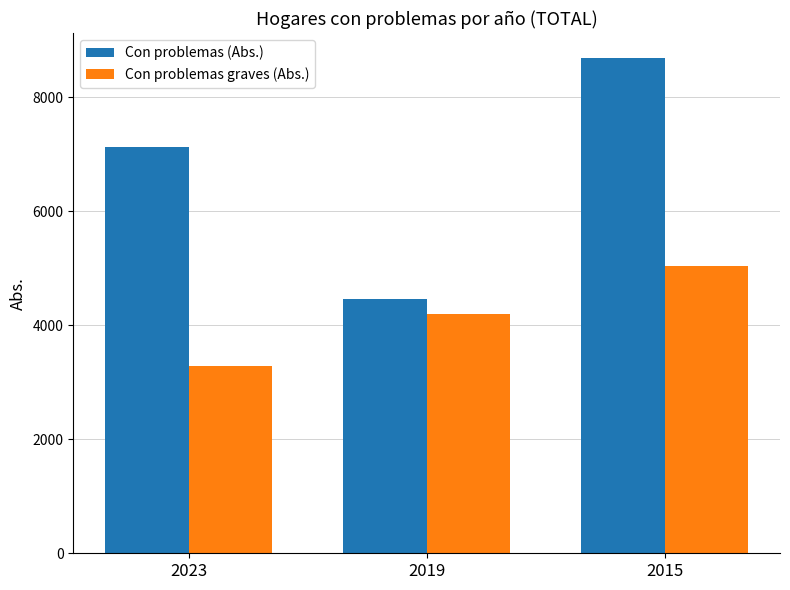

Reading left to right, transcribe all the data shown in this chart.

Con problemas (Abs.): 2023=7118.5	2019=4456.0	2015=8691.5
Con problemas graves (Abs.): 2023=3282.7	2019=4200.6	2015=5037.8